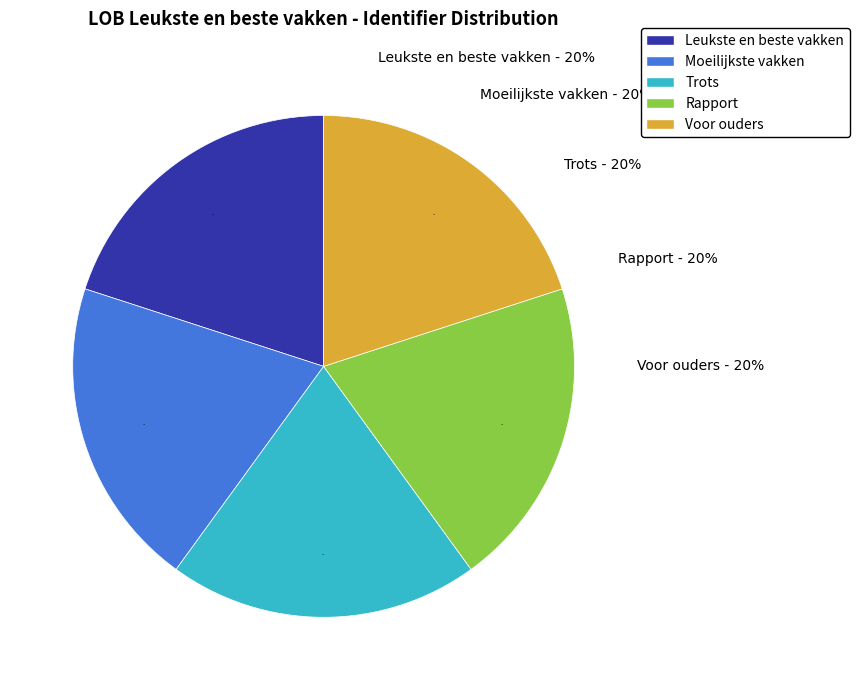

Which category has the smallest portion of the pie?

Leukste en beste vakken